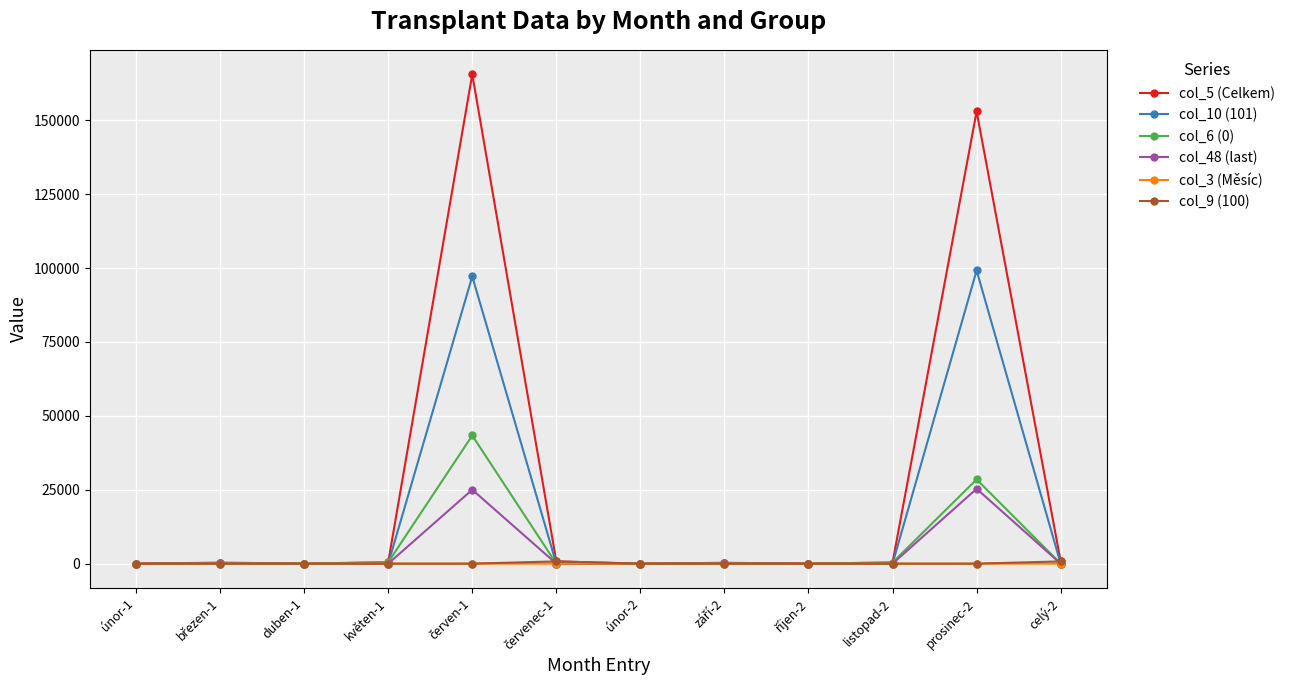

True or false: col_5 (Celkem) has more than 0 points higher than both neighbors.

True